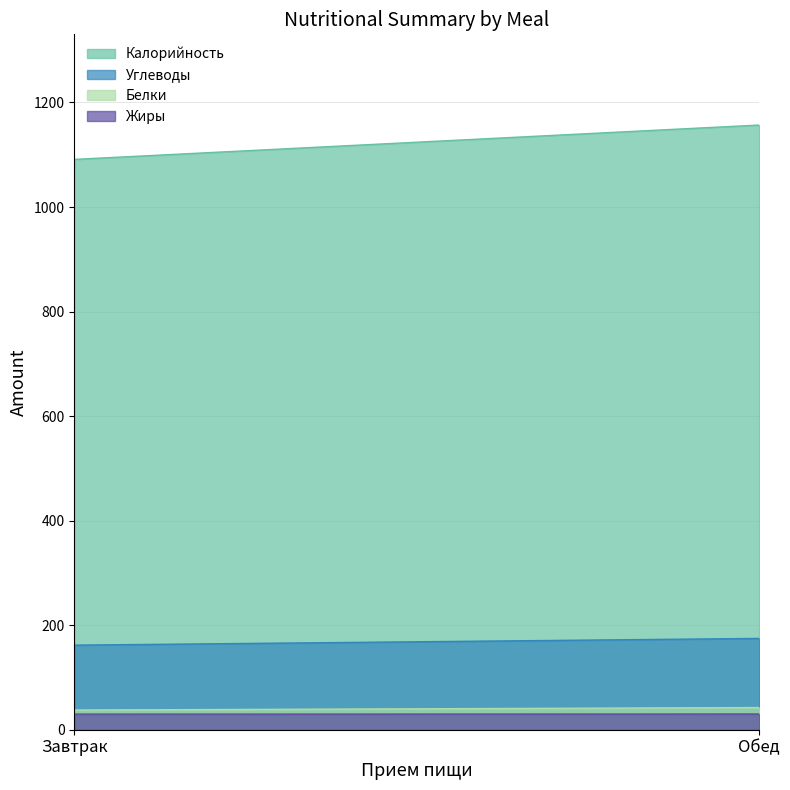

Reading left to right, what are all the values shown in this chart?

Калорийность: Завтрак=1091.2	Обед=1156.9
Углеводы: Завтрак=161.8	Обед=174.7
Белки: Завтрак=37.6	Обед=42.4
Жиры: Завтрак=29.8	Обед=30.1